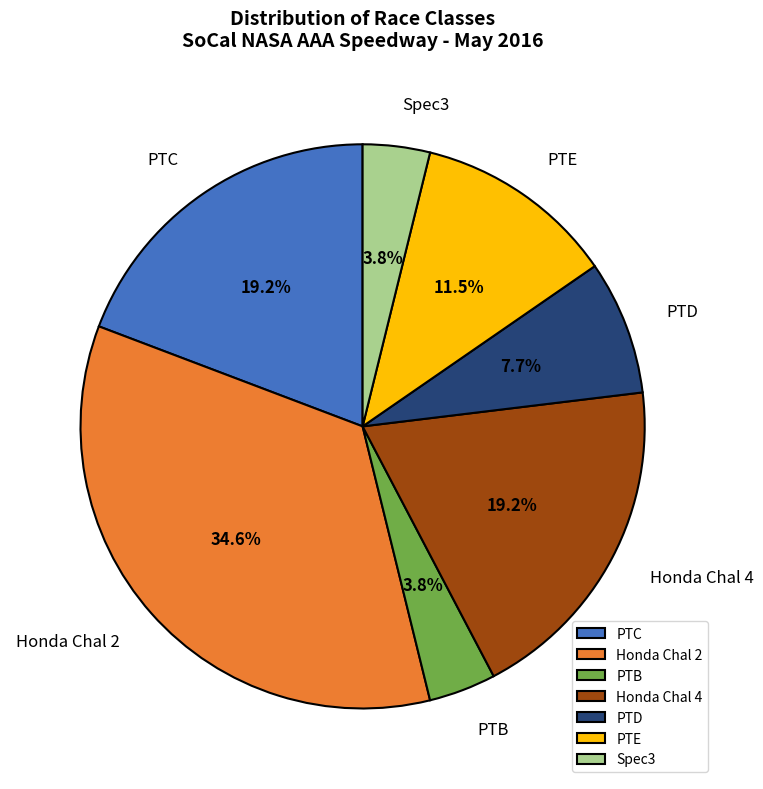

Which category has the biggest portion of the pie?

Honda Chal 2